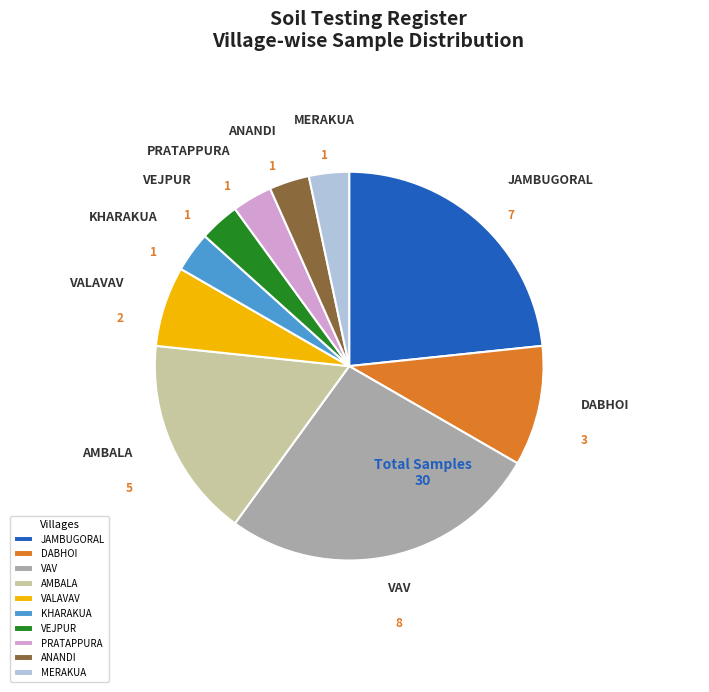

Is it true that ANANDI is 3% of the pie?

True